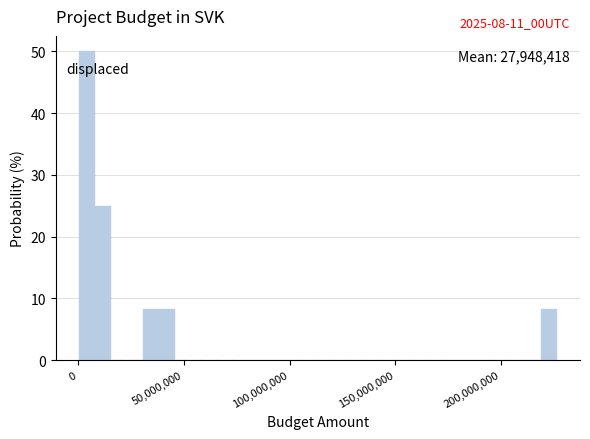

Around what value on the x-axis is the tallest bar? Give the approximate position of its centre, as read against the axis.

5000000